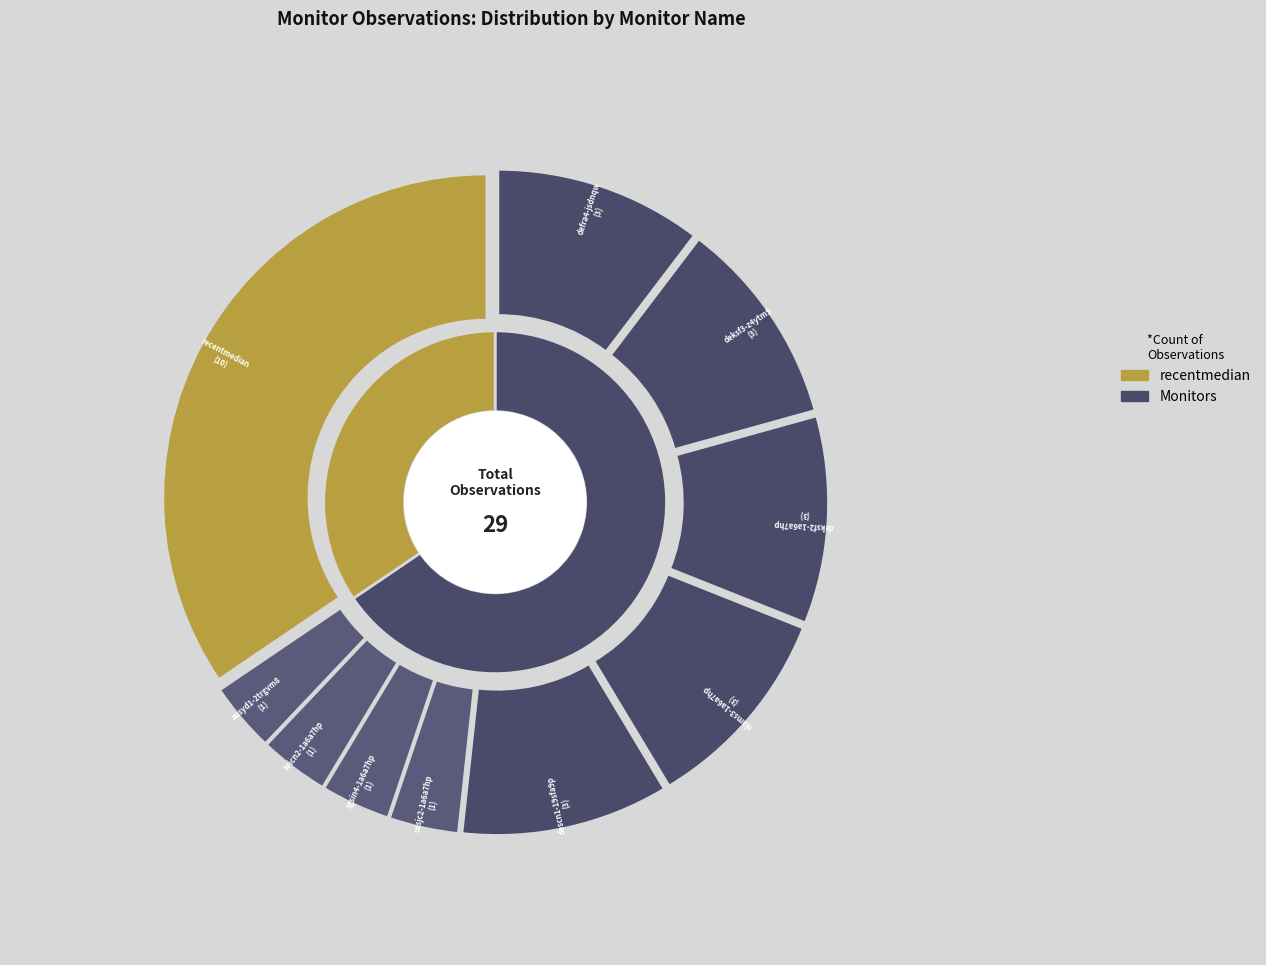

To the nearest percent, what portion does nlams3-1a6a7hp represent?

10%